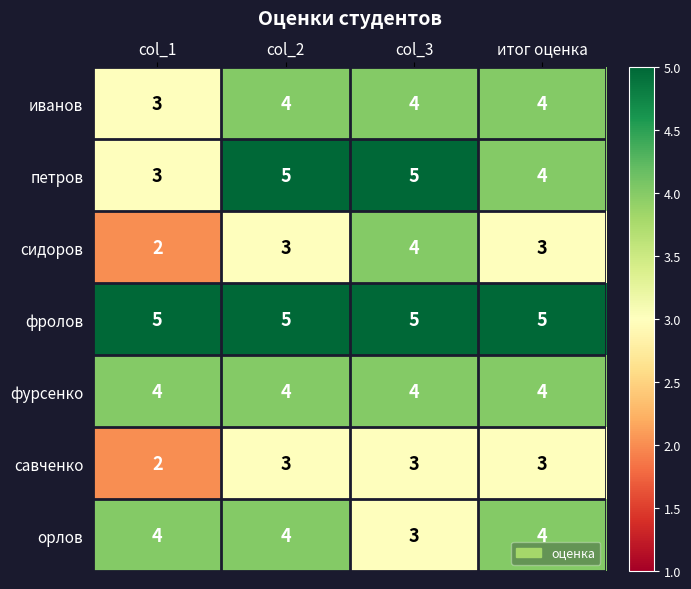

Reading left to right, transcribe all the data shown in this chart.

иванов: 3	4	4	4
петров: 3	5	5	4
сидоров: 2	3	4	3
фролов: 5	5	5	5
фурсенко: 4	4	4	4
савченко: 2	3	3	3
орлов: 4	4	3	4